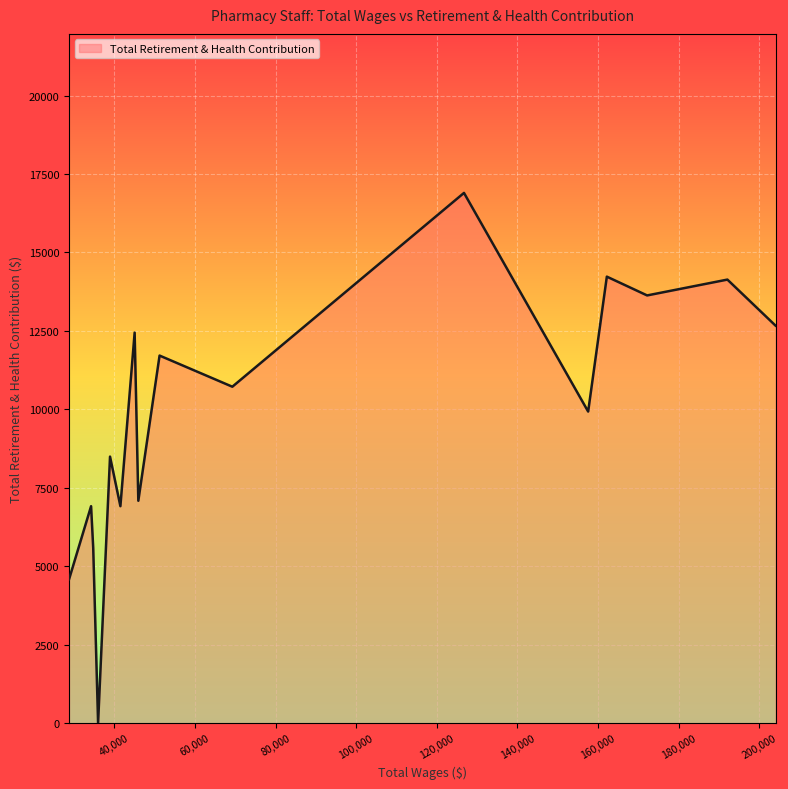

What is the maximum value shown in the chart?

16899